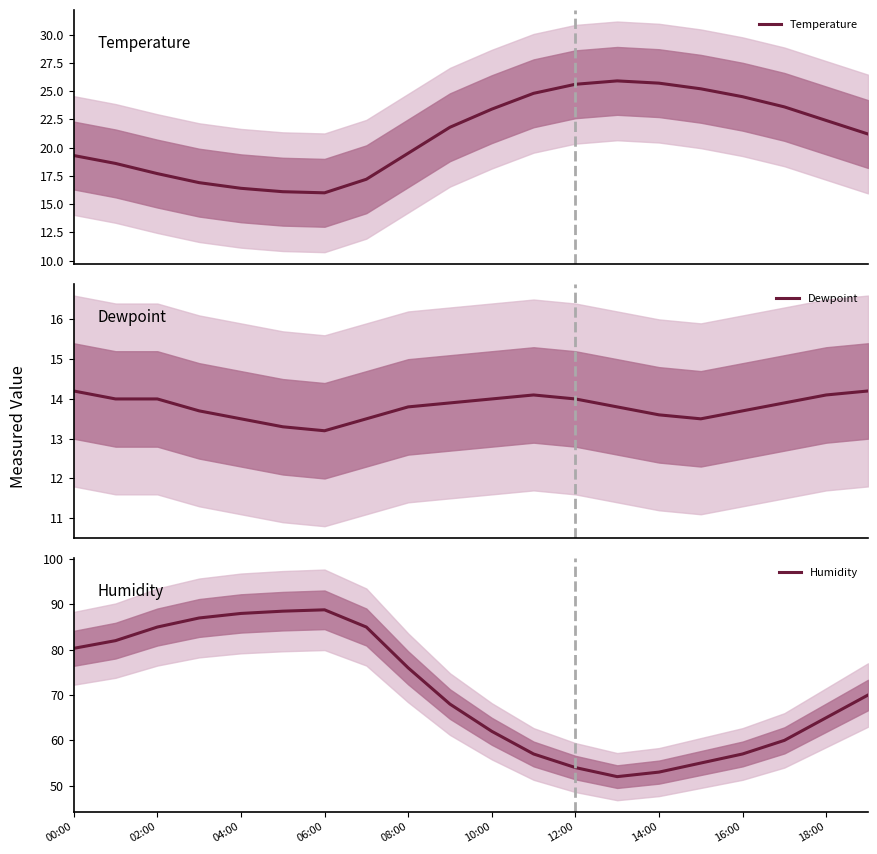

The Humidity series shows 53.0 at 14:00. True or false?

True